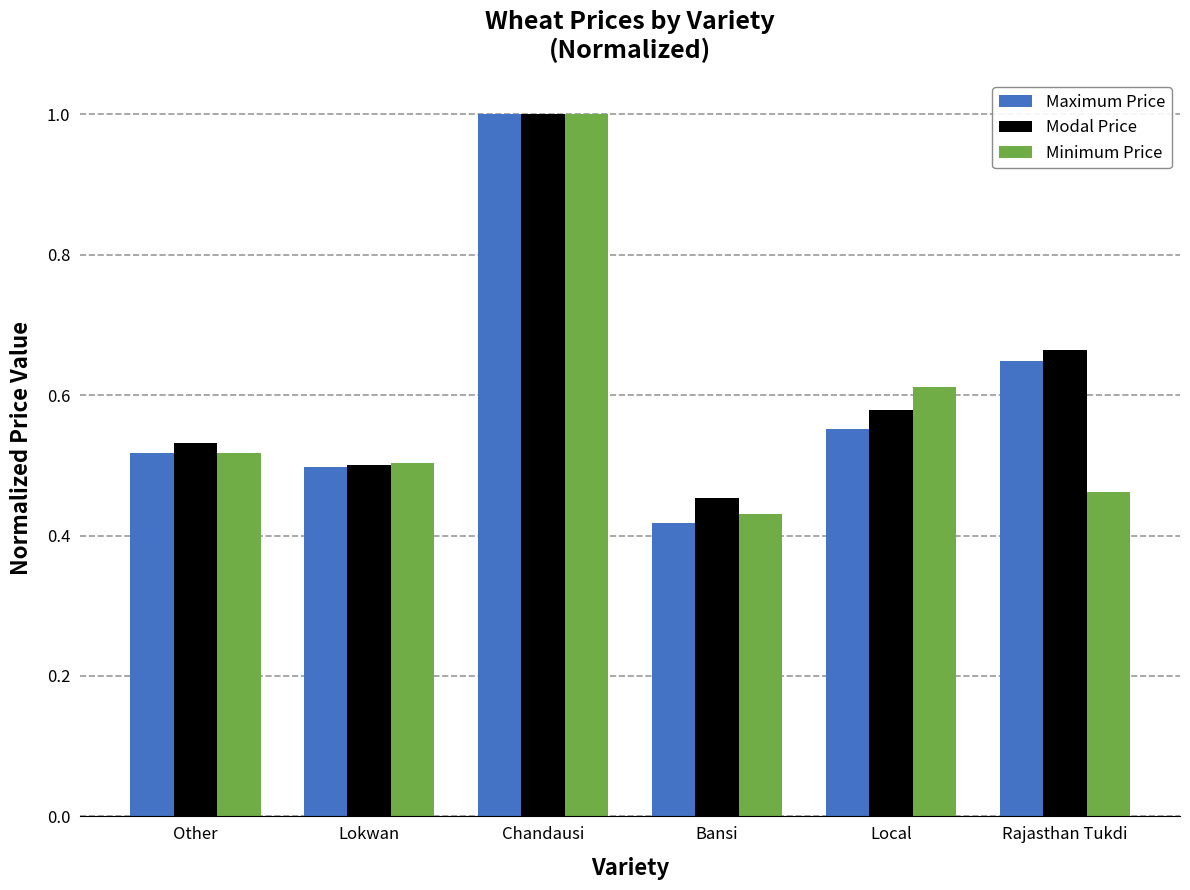

Which series has the largest total across all categories?

Modal Price